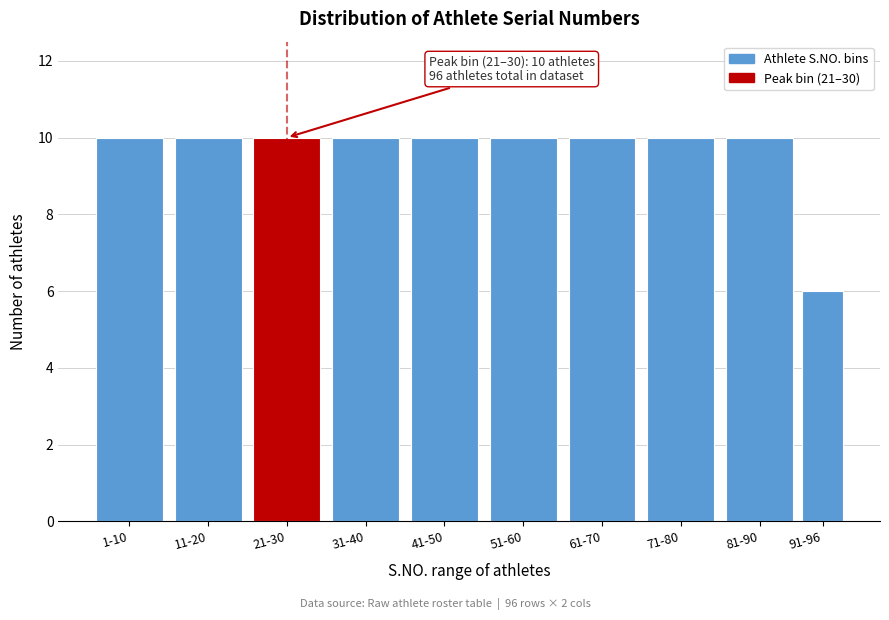

Reading left to right, list all the values displayed in this chart.

1-10=10	11-20=10	21-30=10	31-40=10	41-50=10	51-60=10	61-70=10	71-80=10	81-90=10	91-96=6